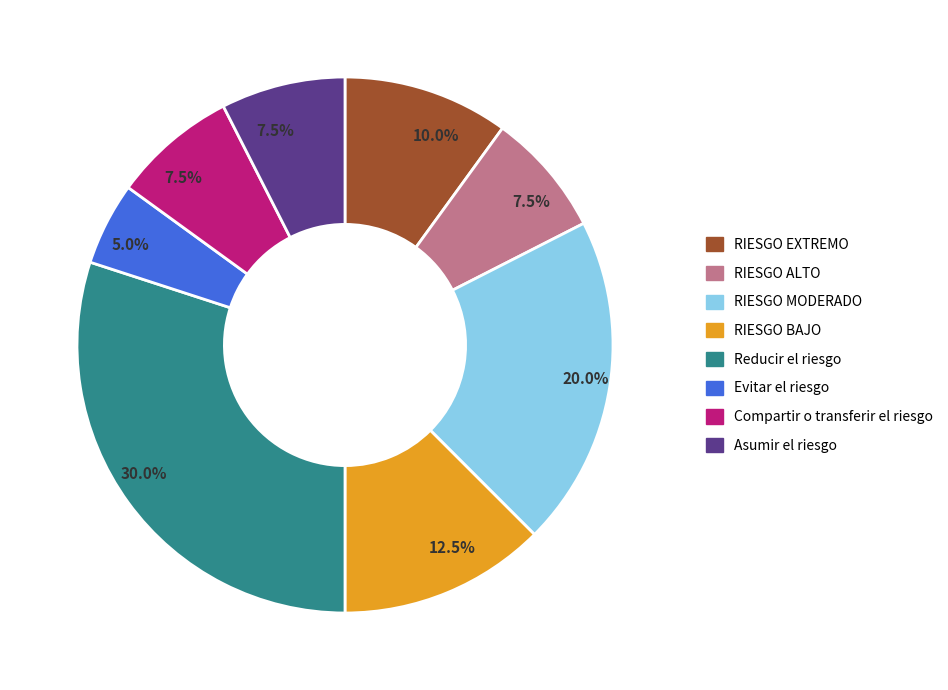

Is there a majority slice in this chart?

No